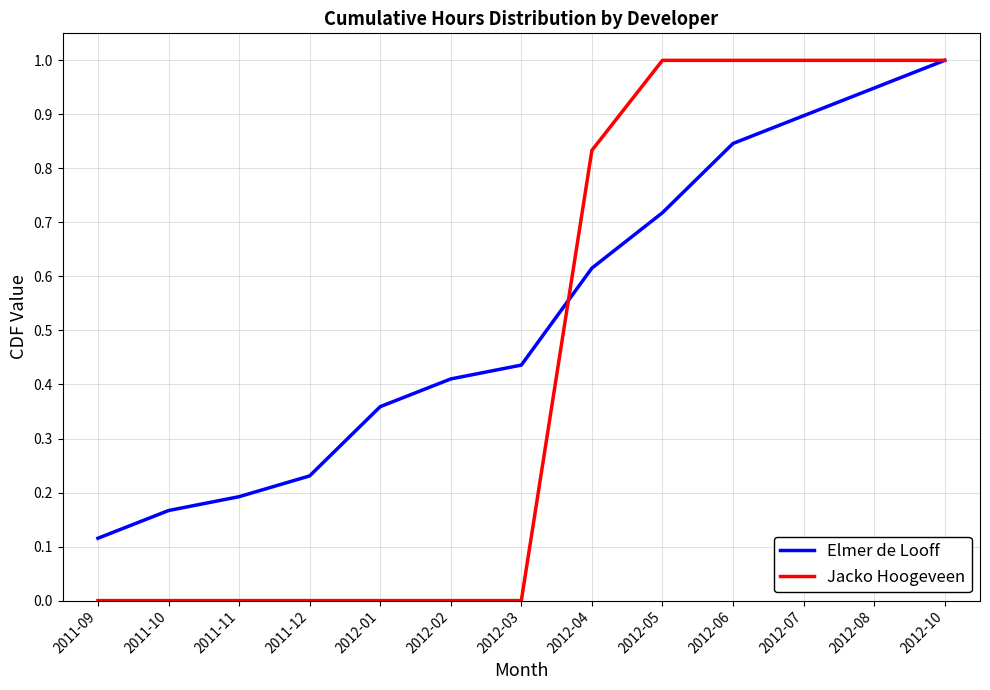

Is it true that Jacko Hoogeveen equals 0.0 at 2011-10?

True